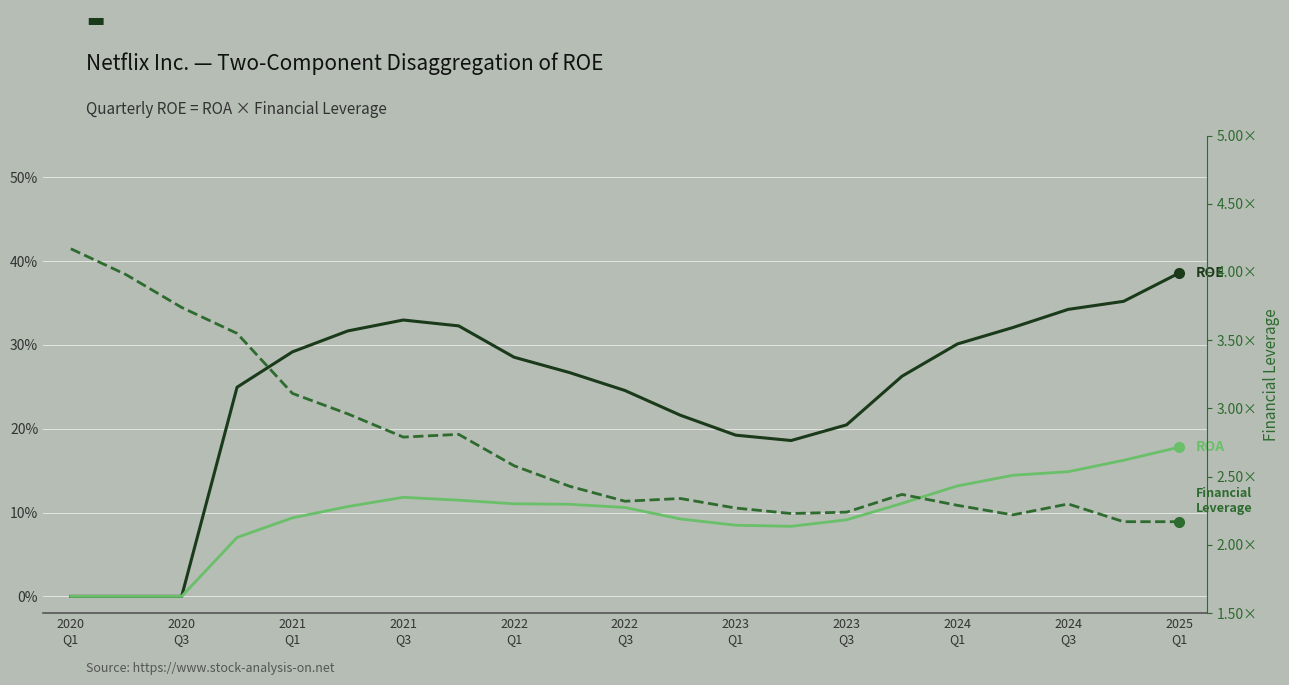

True or false: ROE has more than 1 points higher than both neighbors.

False